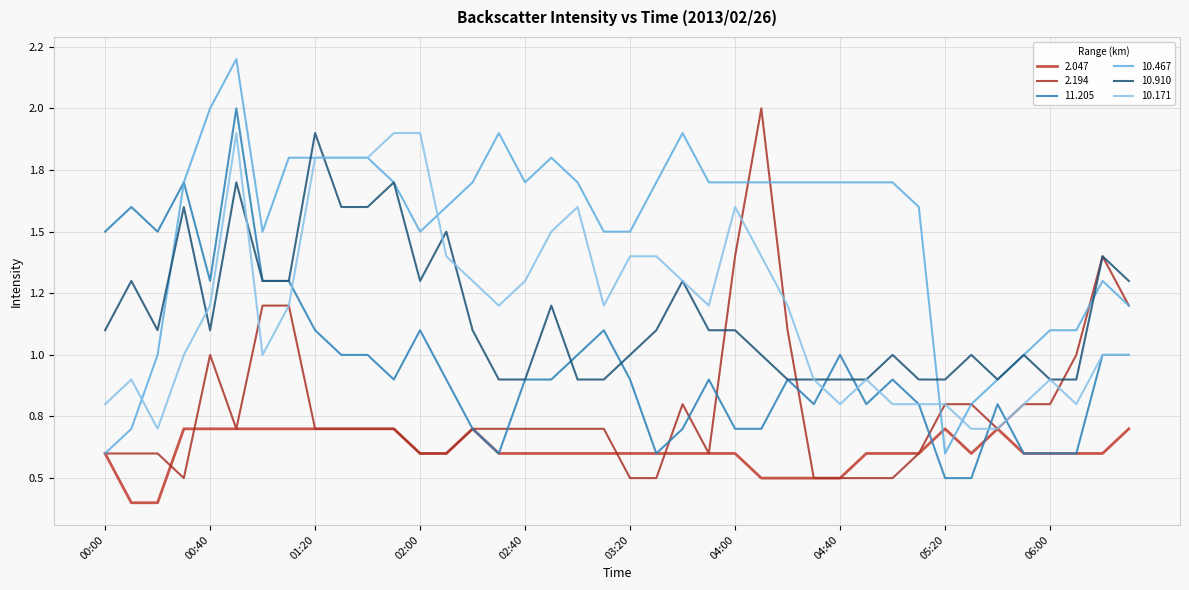

Does the chart display data point markers on the line(s)?

No